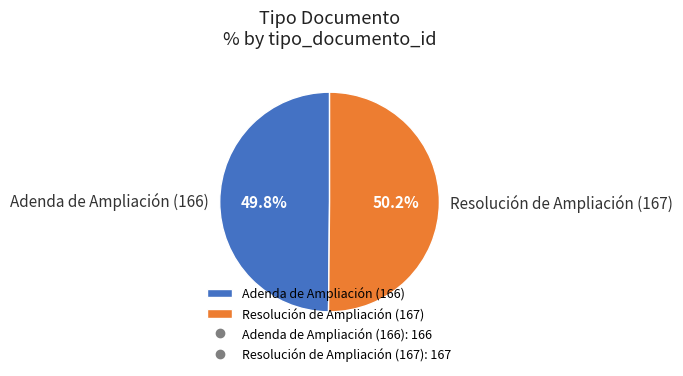

What percentage is the Adenda de Ampliación (166) slice, to the nearest percent?

50%